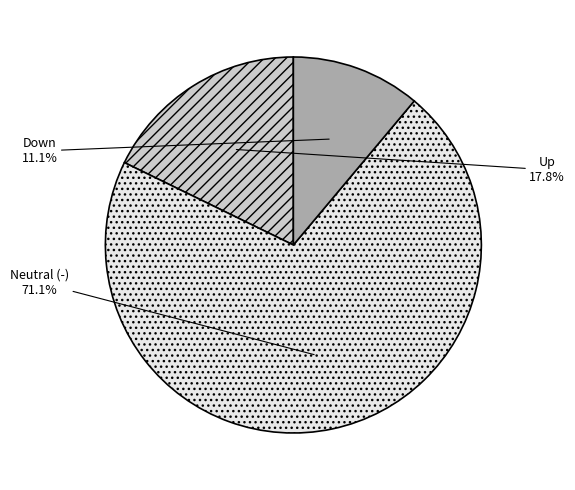

How many slices are in this pie chart?

3